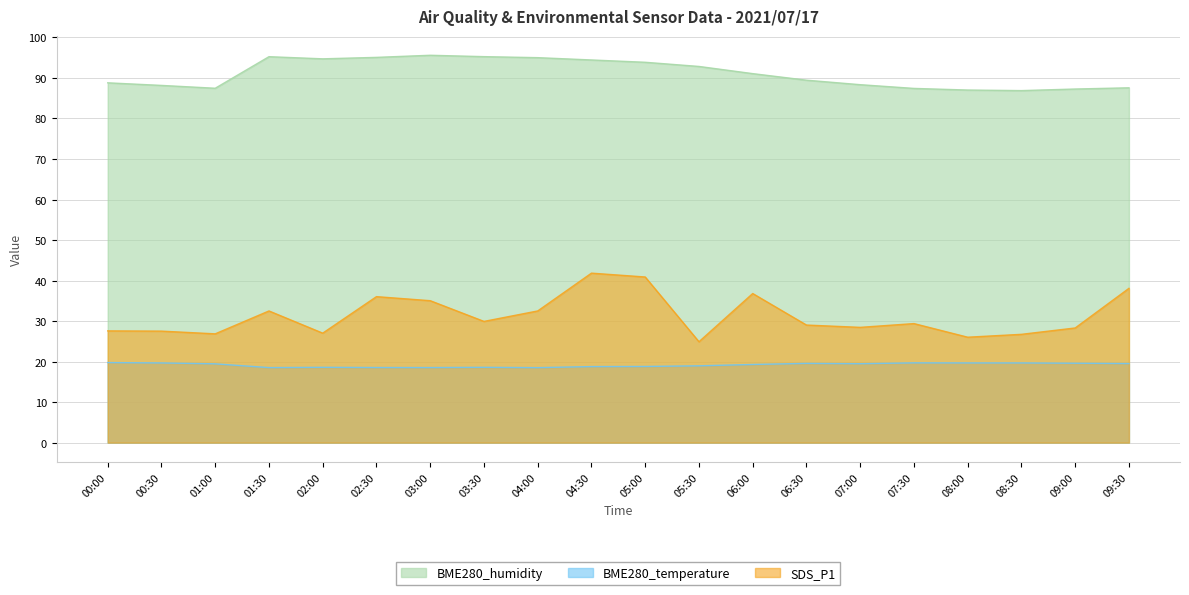

Is it true that SDS_P1 equals 7.0 at 08:00?

False